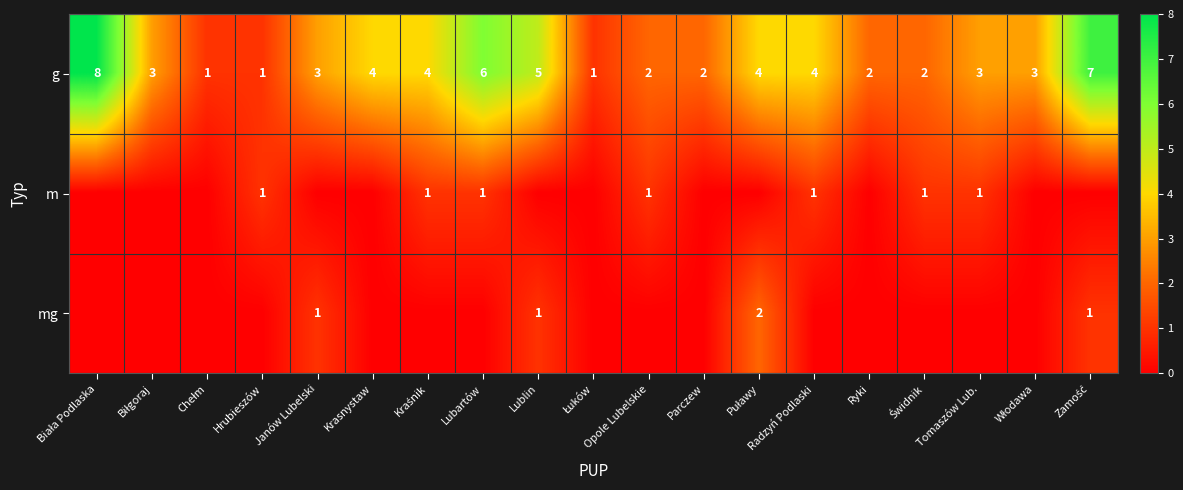

What is the total value across all series at Lubartów?

7